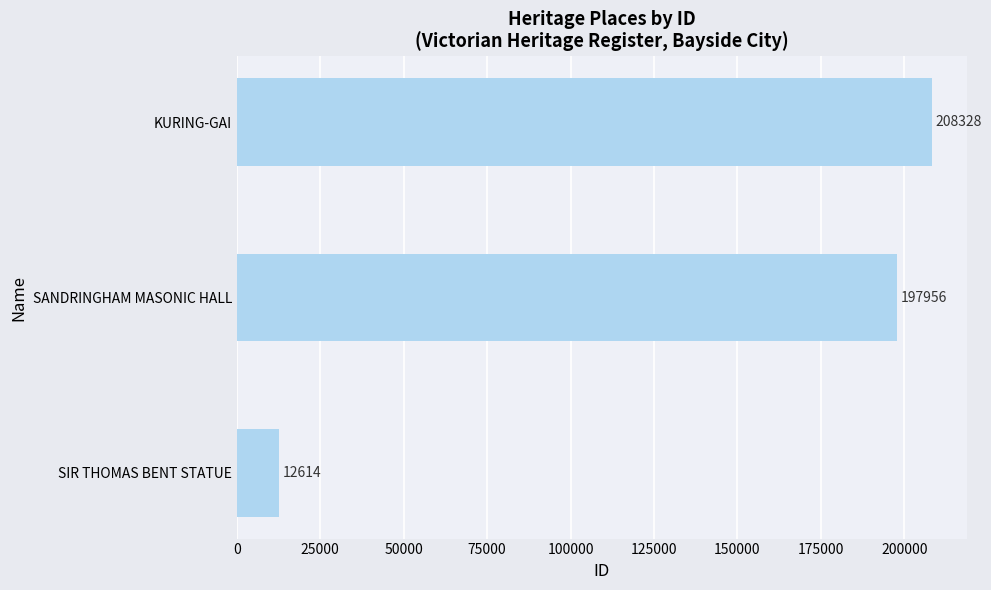

List the labels in order of value, largest first.

KURING-GAI, SANDRINGHAM MASONIC HALL, SIR THOMAS BENT STATUE